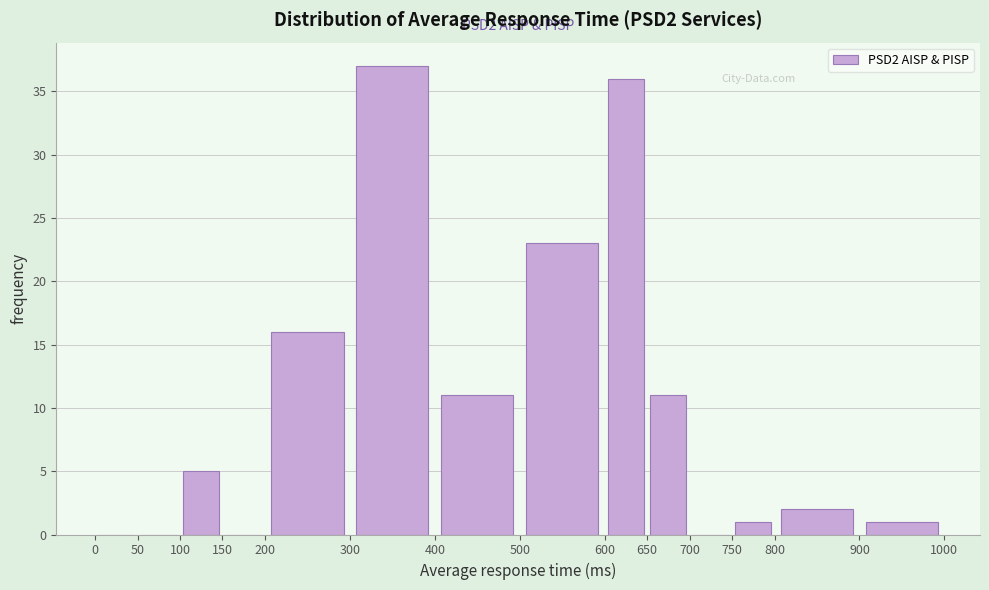

Which range on the x-axis has the tallest bar?

300 to 400